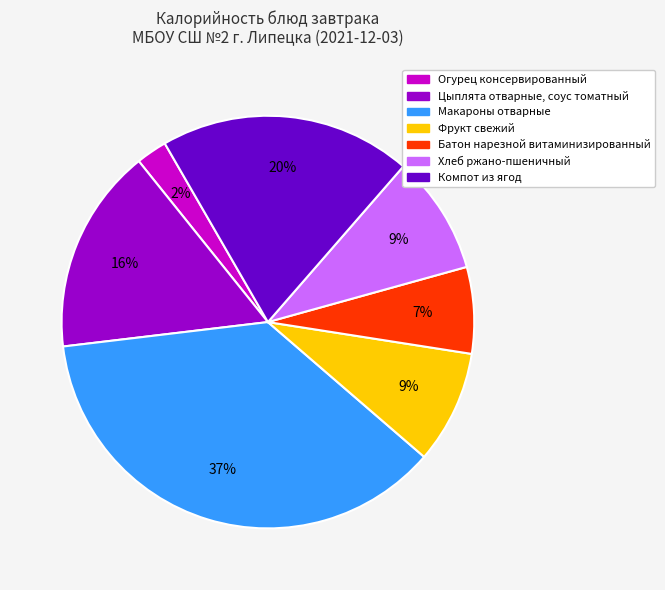

Which has a higher value, Макароны отварные or Компот из ягод?

Макароны отварные